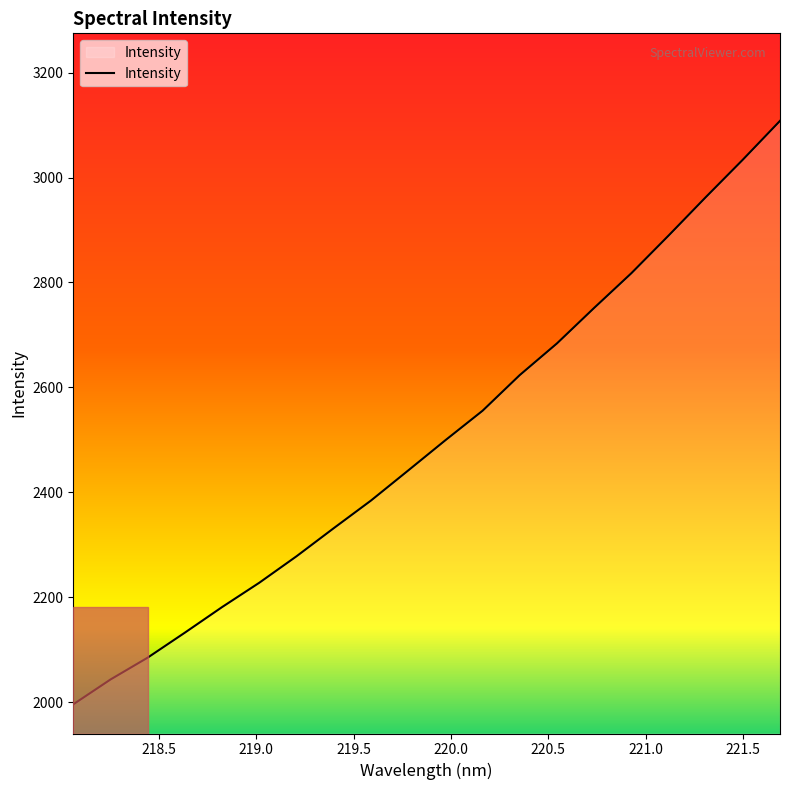

What is the average value?

2501.2